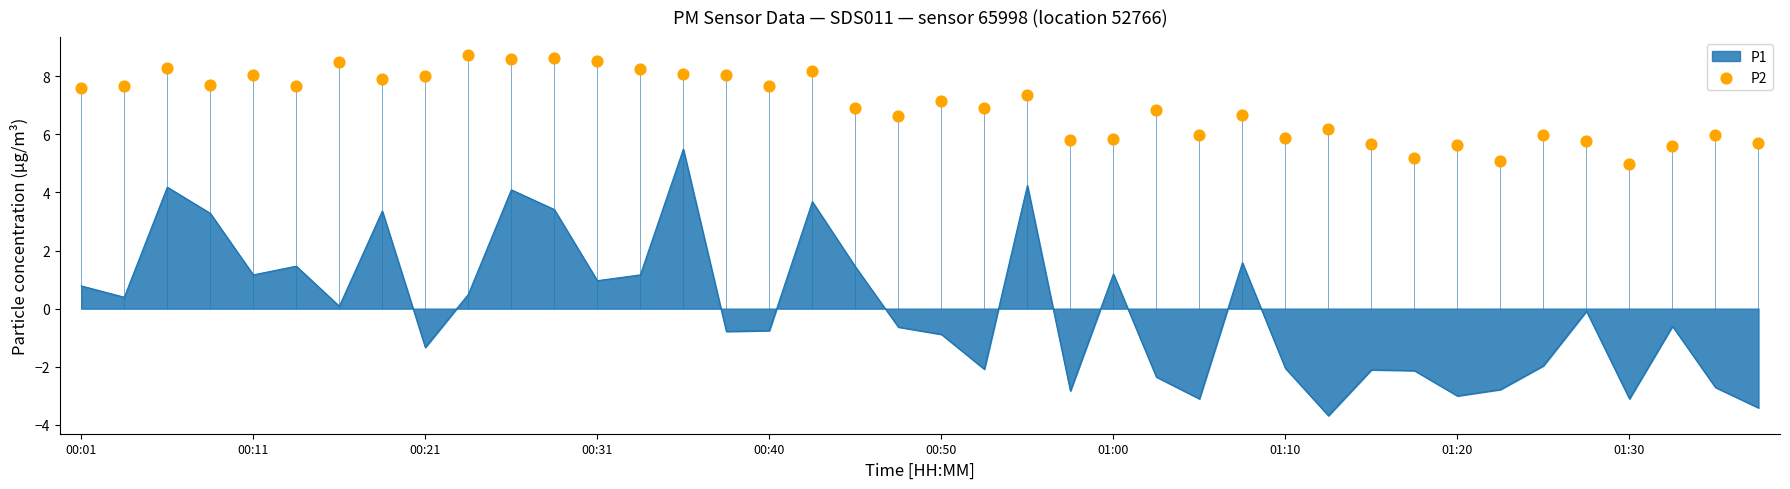

What is the change in value from 17 to 31?

-3.0